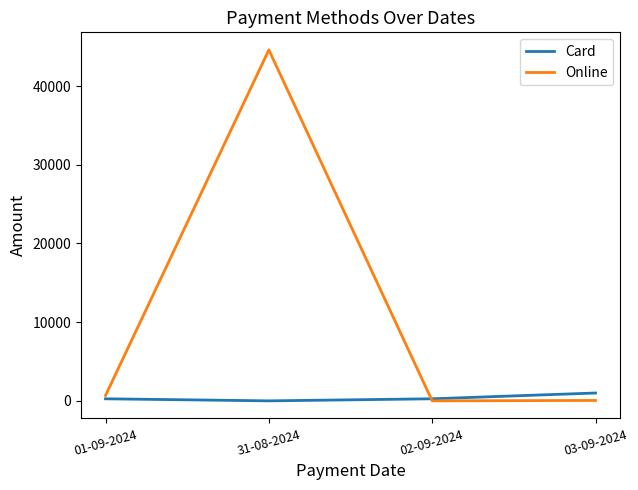

What is the maximum value for Online?

44598